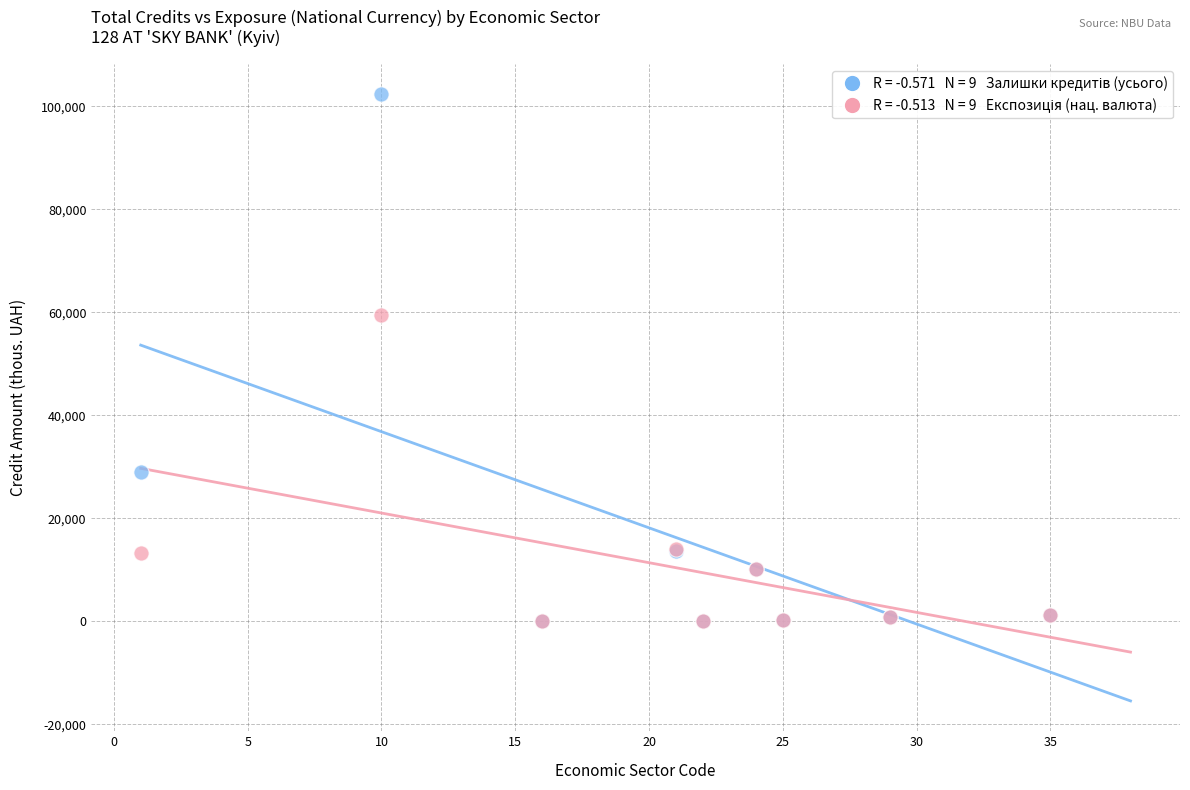

Across all series, what Y value is closest to 51211?

59559.3